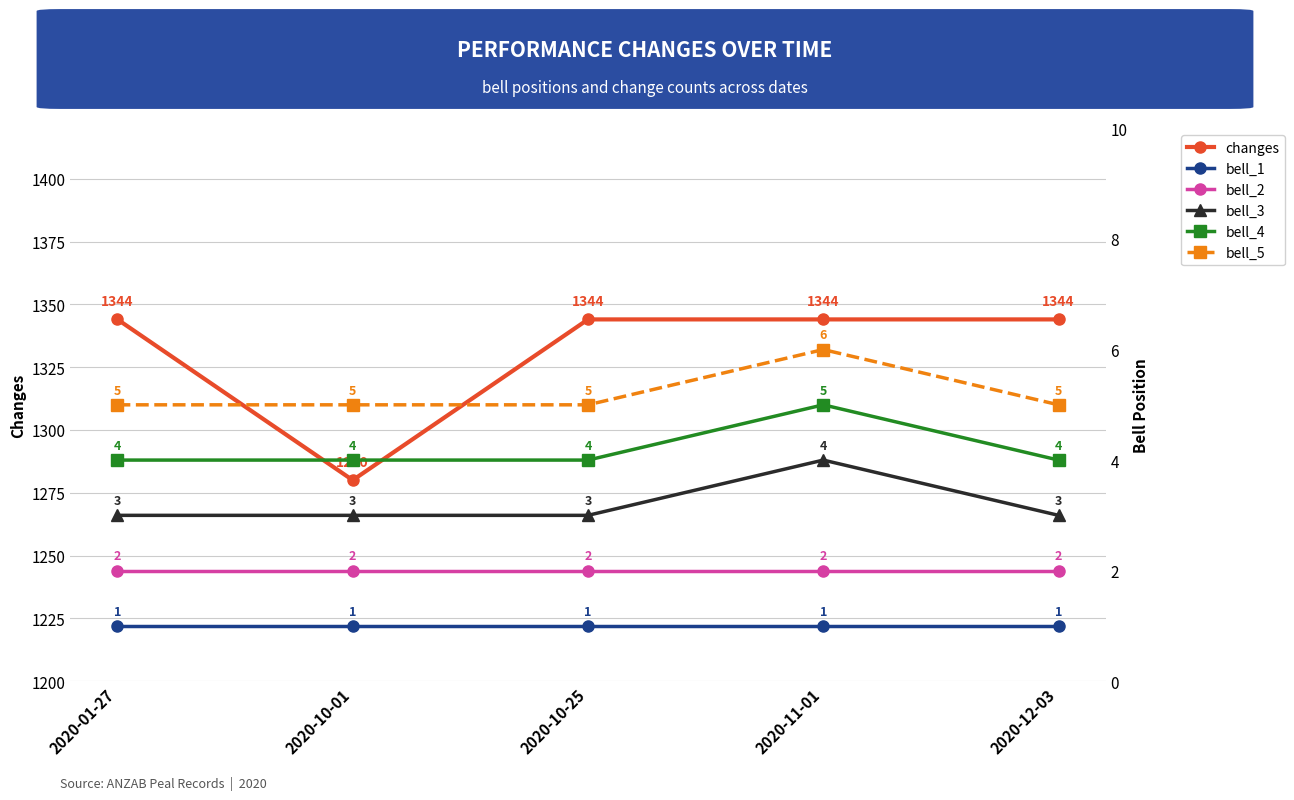

List the series in order of their peak value, lowest first.

bell_1, bell_2, bell_3, bell_4, bell_5, changes